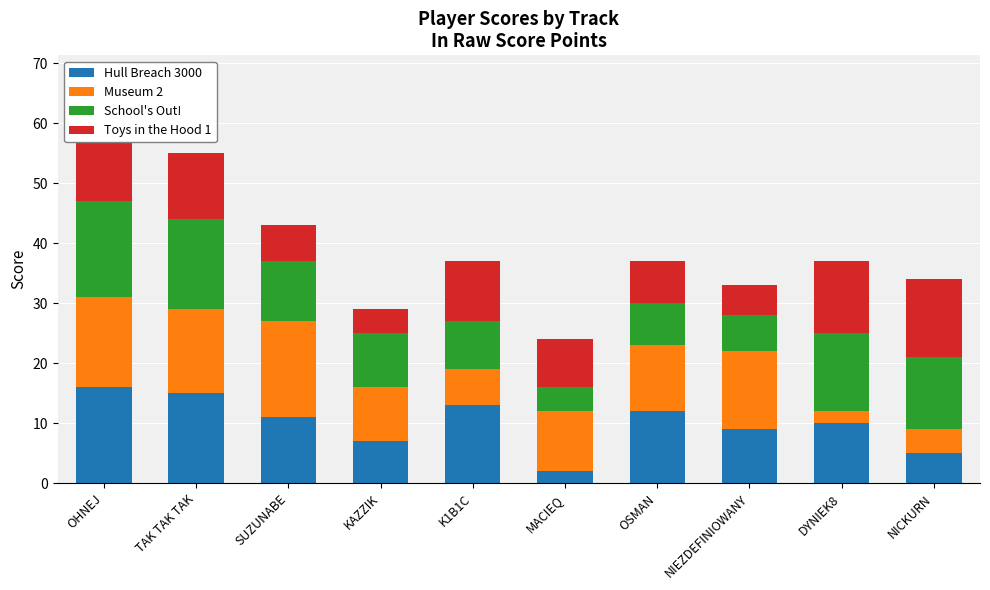

At KAZZIK, list the series in order from largest to smallest.

Museum 2, School's Out!, Hull Breach 3000, Toys in the Hood 1